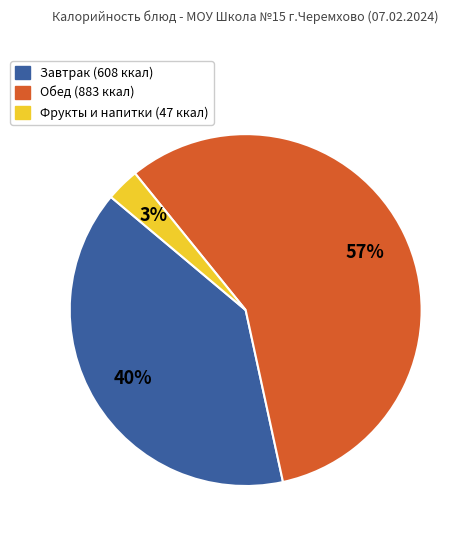

To the nearest percent, what is the difference between the largest and smallest slice percentages?

54%